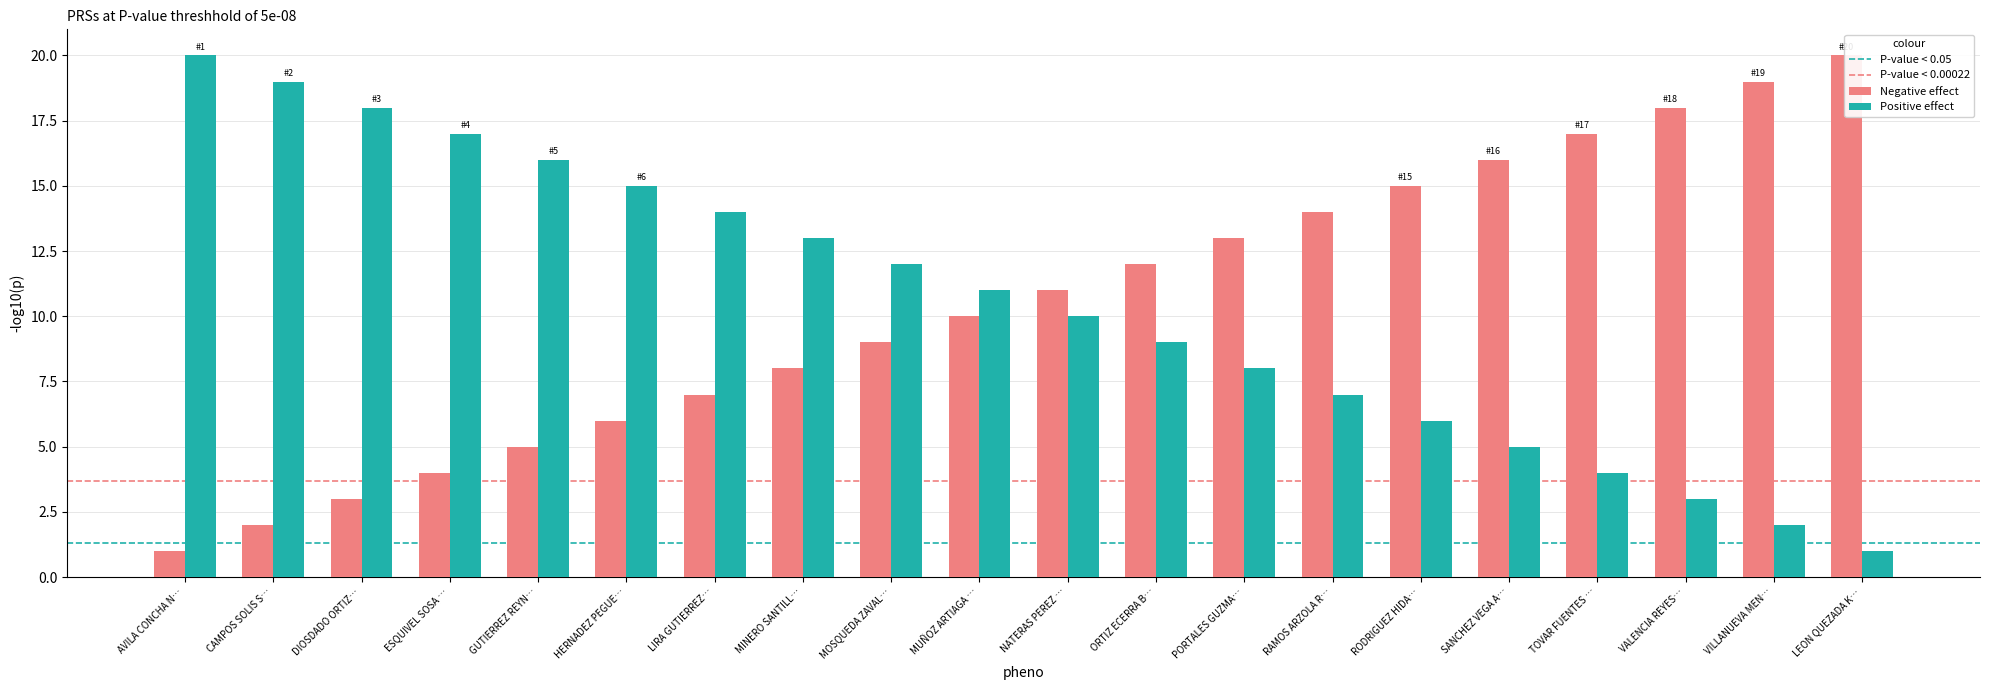

Which category has the lowest value in the Positive effect series?

LEON QUEZADA K…